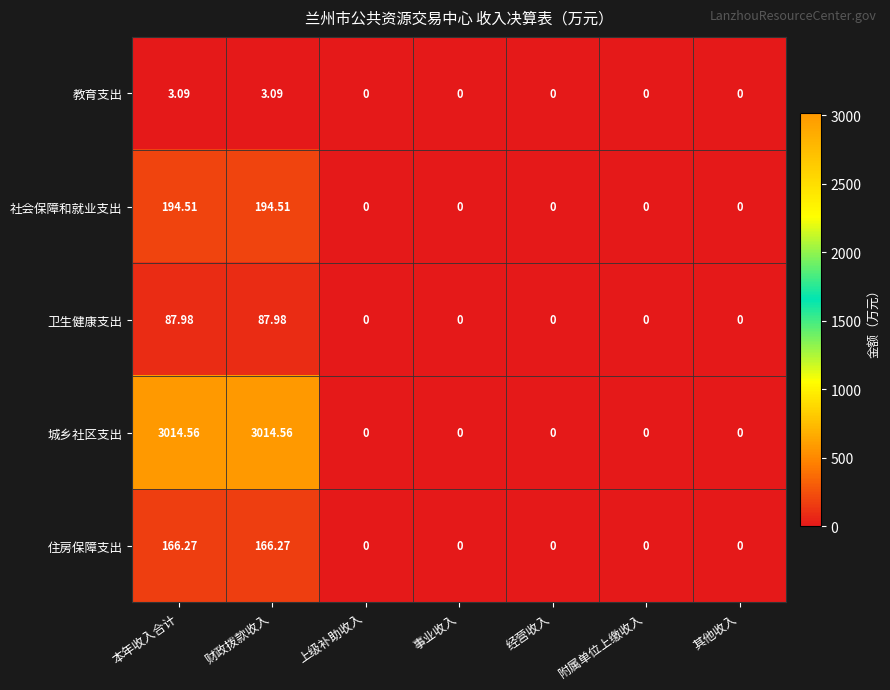

Rank the series at 财政拨款收入 from highest to lowest value.

城乡社区支出, 社会保障和就业支出, 住房保障支出, 卫生健康支出, 教育支出